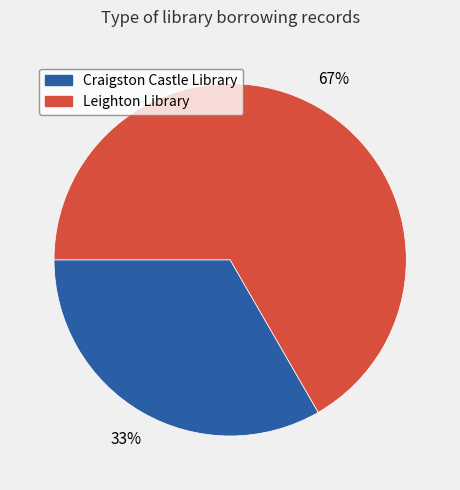

True or false: Leighton Library accounts for 67% of the total.

True